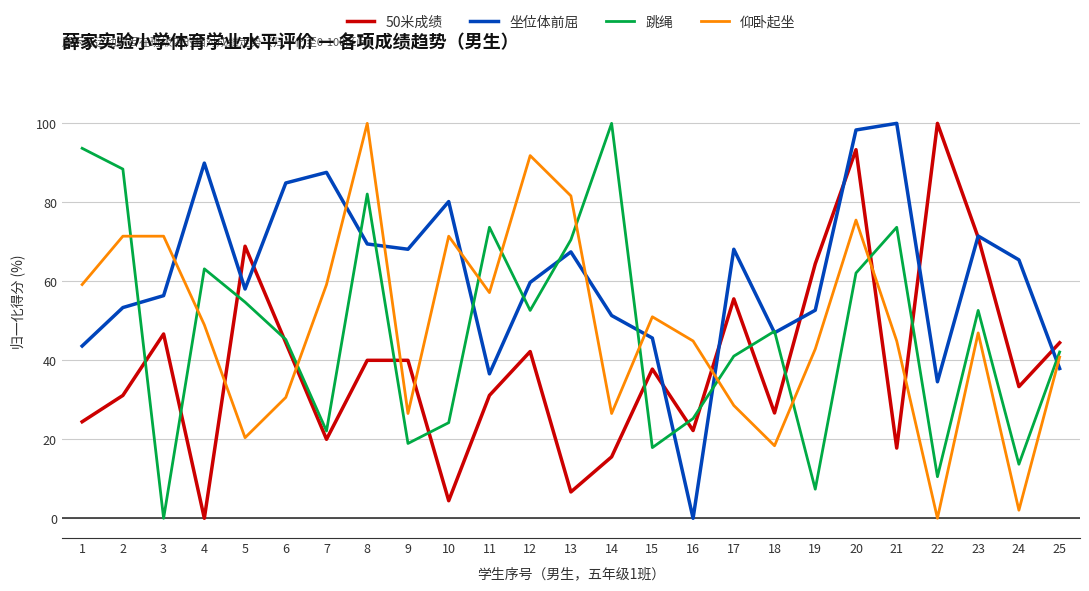

What is the difference between the highest and lowest values at 13?

75.0